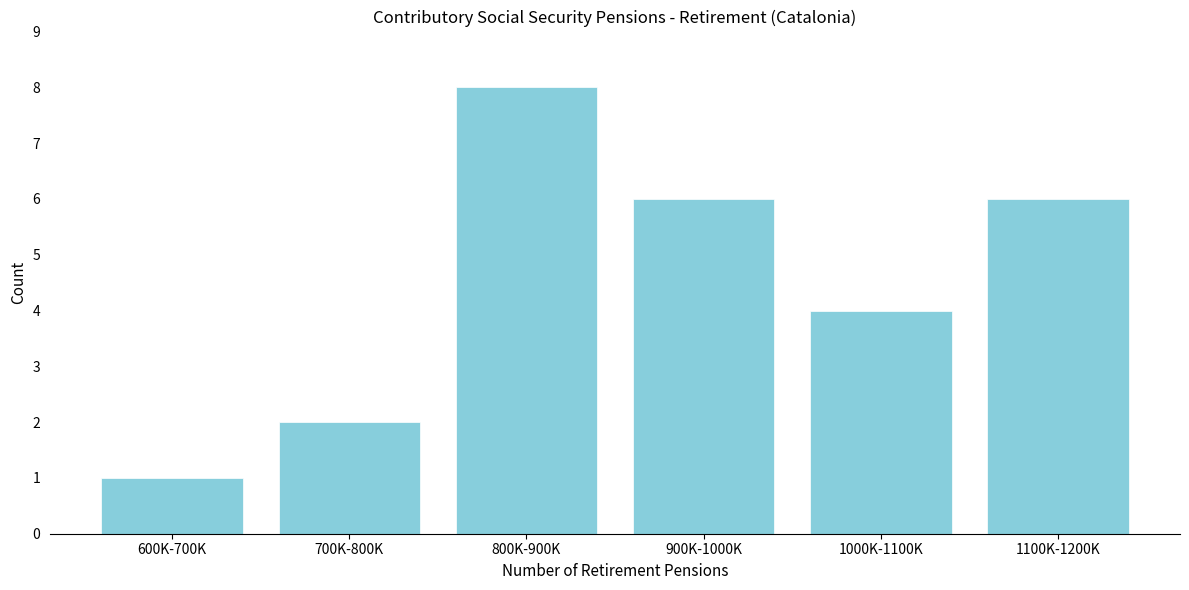

Reading right to left, what are all the values shown in this chart?

6	4	6	8	2	1